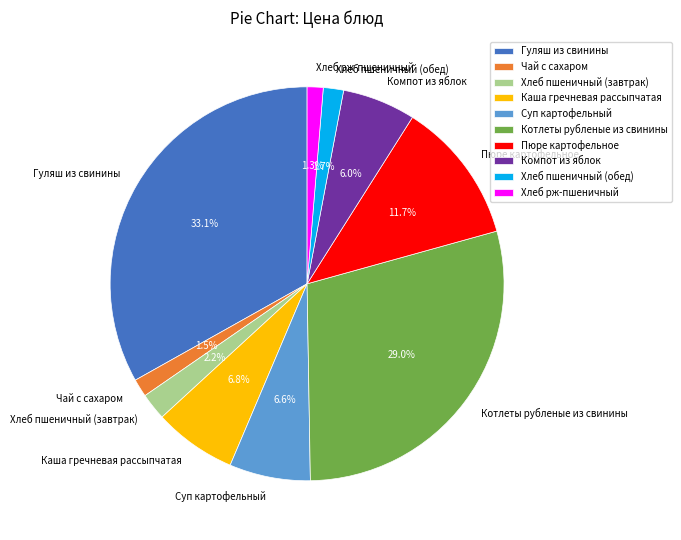

What is the largest slice in the pie chart?

Гуляш из свинины